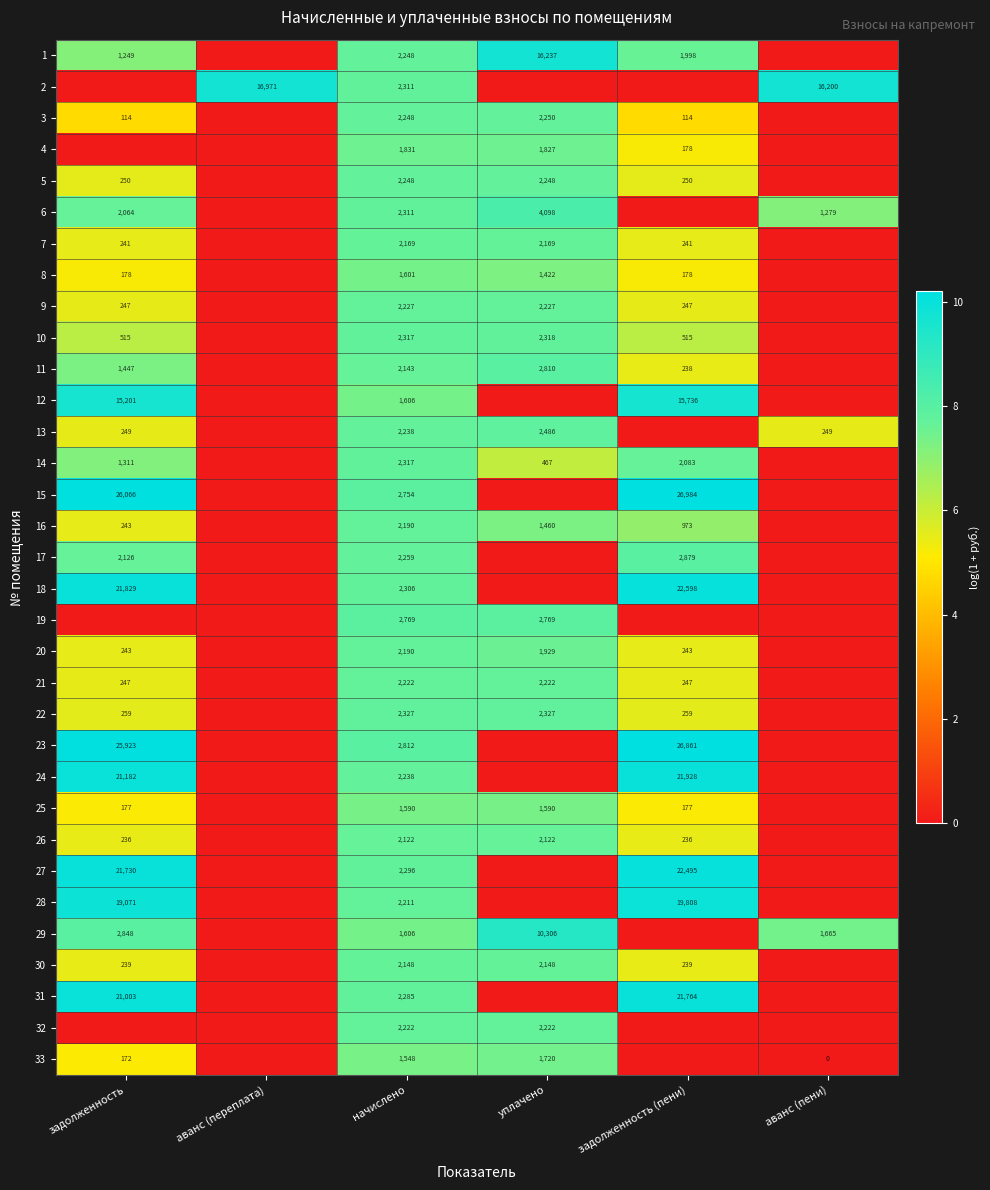

Which has a higher value, аванс (пени) or задолженность?

задолженность